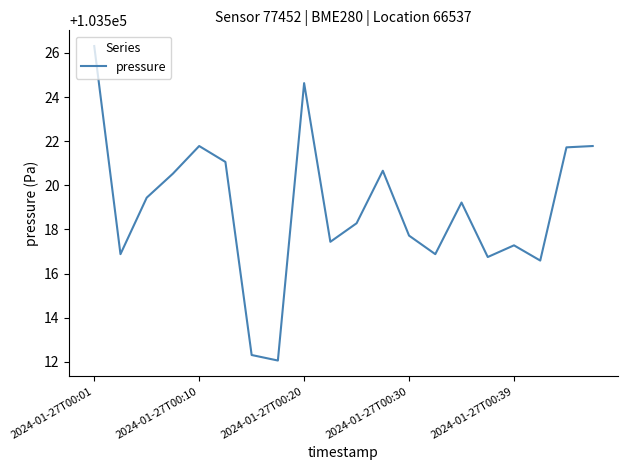

What is the minimum value shown in the chart?

103512.1